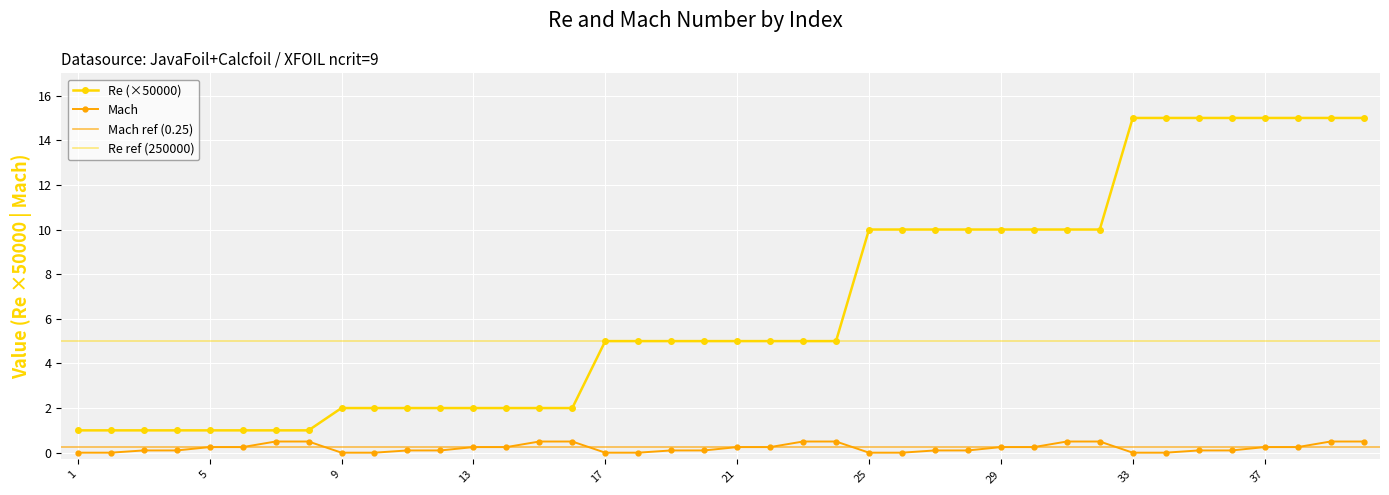

What is the value of the Mach point at the 28th from the left?

0.1